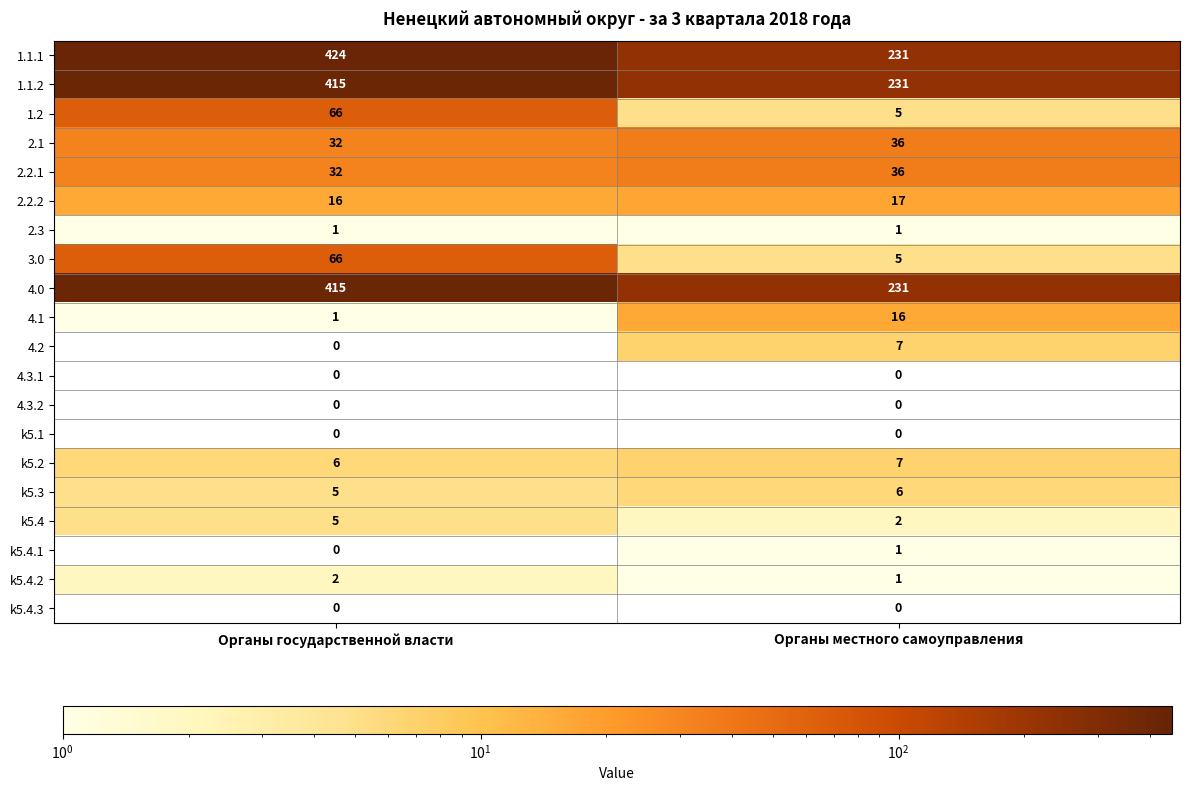

What value does the 1.2 series have at Органы государственной власти, to the nearest 5?

65